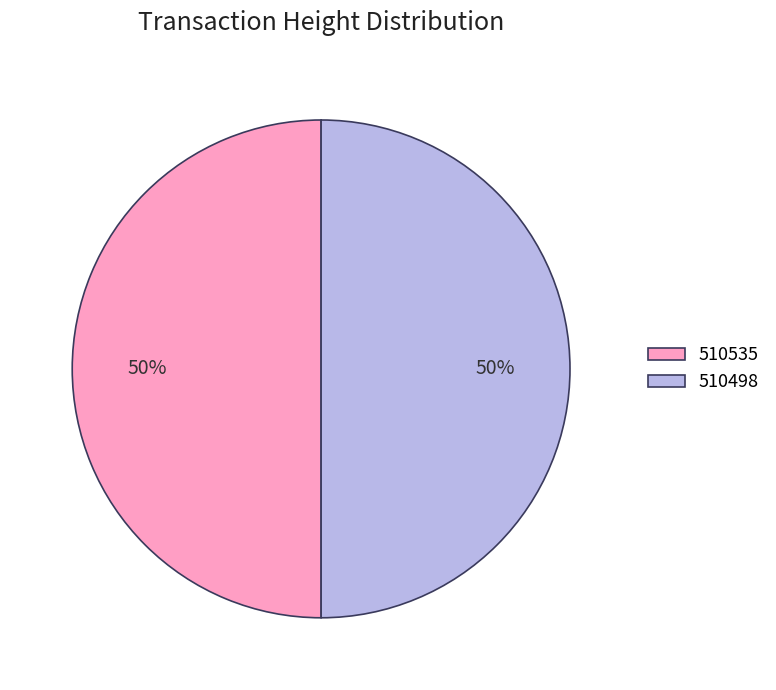

What is the ratio of the value at 510535 to the value at 510498?

1.0